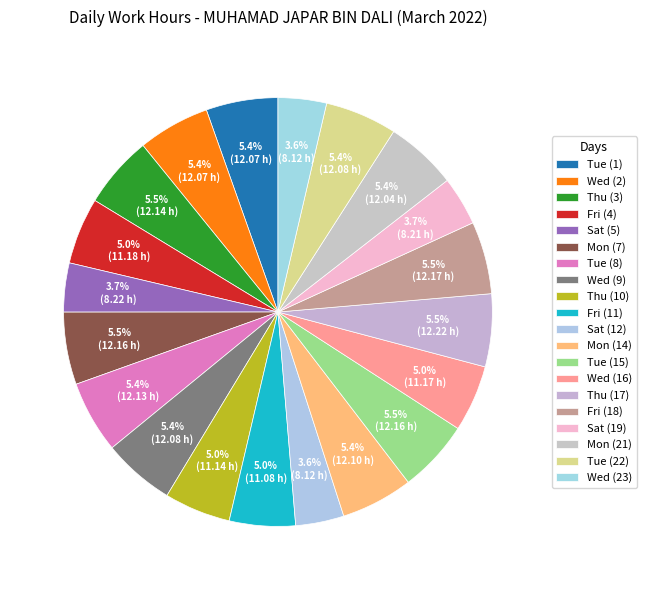

How many segments does this pie chart have?

20